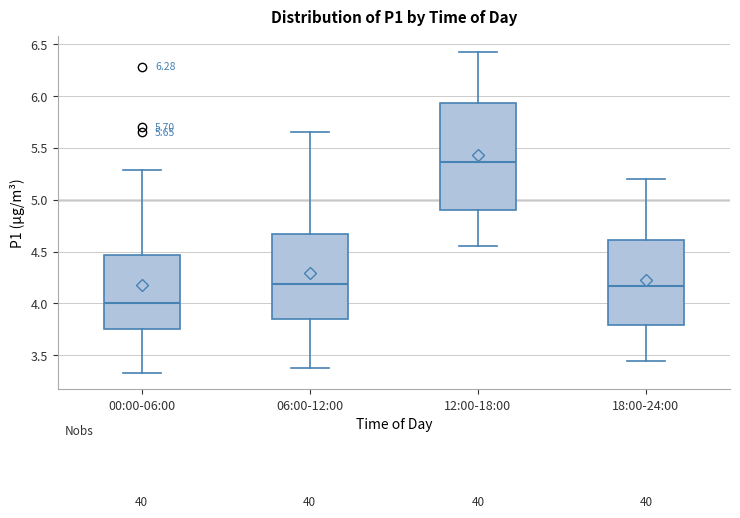

Which box has the lowest median line?

00:00-06:00